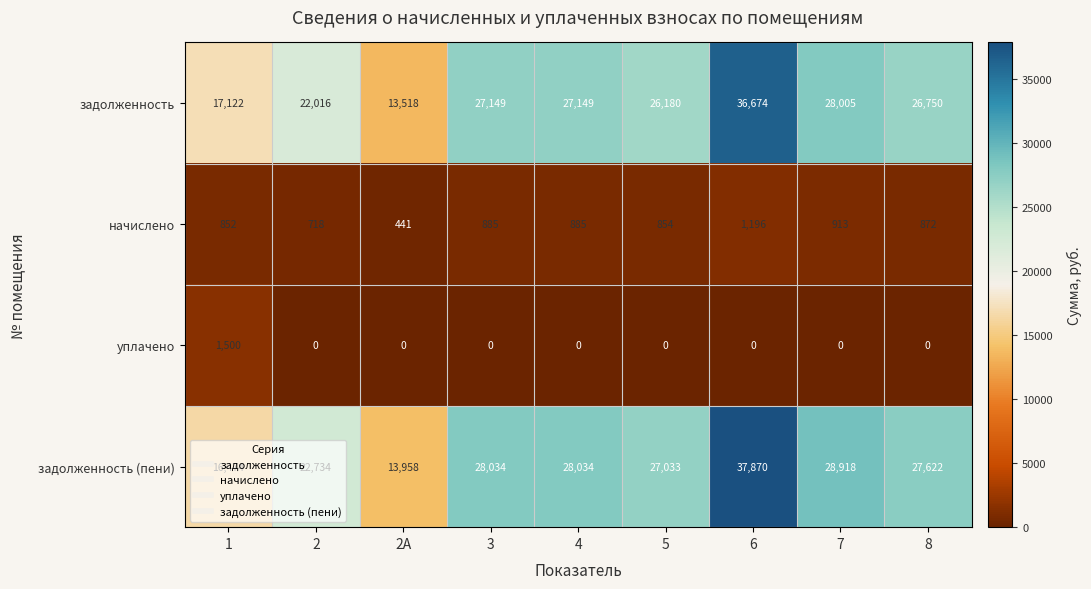

What is the highest value of the задолженность (пени) series?

37870